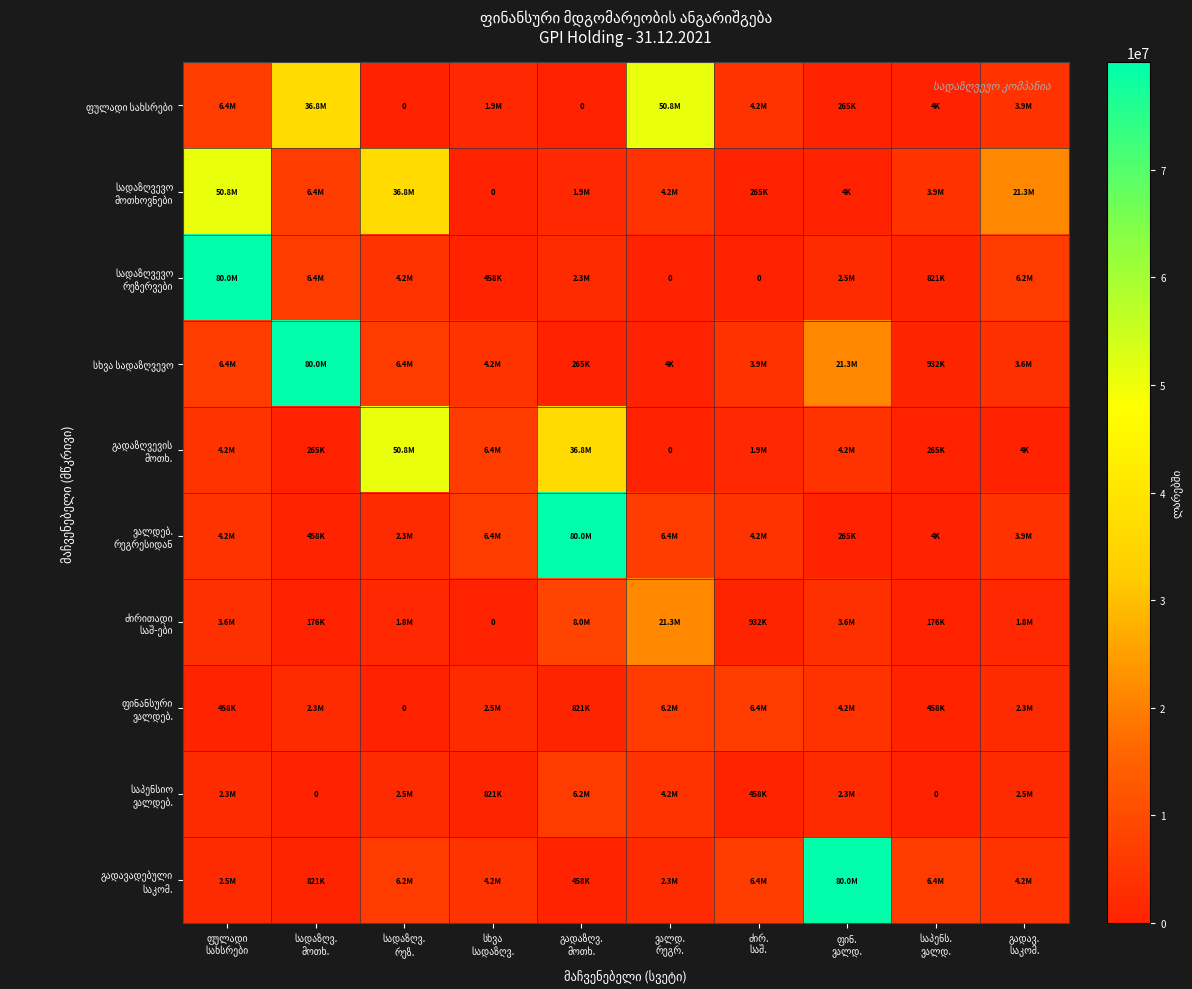

What is the difference between the maximum and minimum values in the ფინანსური ვალდებ. series?

6412817.4